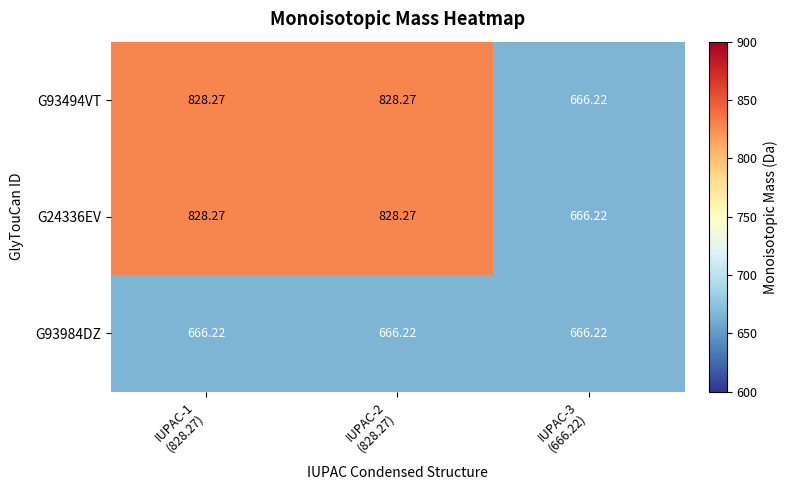

Reading left to right, what are all the values shown in this chart?

G93494VT: IUPAC-1
(828.27)=828.3	IUPAC-2
(828.27)=828.3	IUPAC-3
(666.22)=666.2
G24336EV: IUPAC-1
(828.27)=828.3	IUPAC-2
(828.27)=828.3	IUPAC-3
(666.22)=666.2
G93984DZ: IUPAC-1
(828.27)=666.2	IUPAC-2
(828.27)=666.2	IUPAC-3
(666.22)=666.2